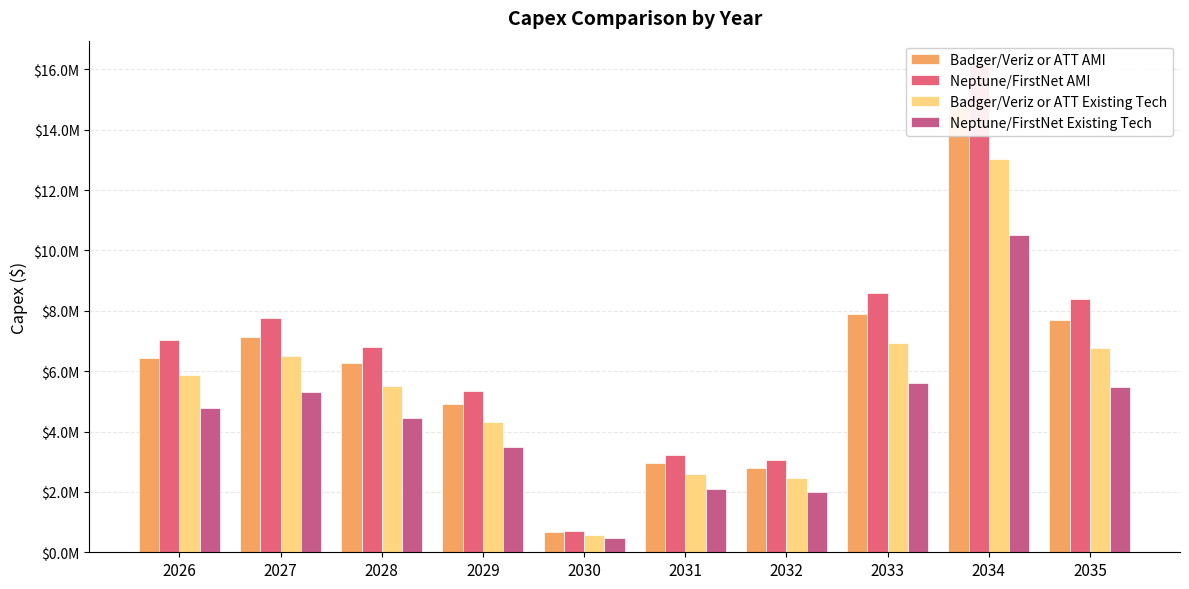

Between 2032 and 2034, which series saw the biggest shift?

Neptune/FirstNet AMI